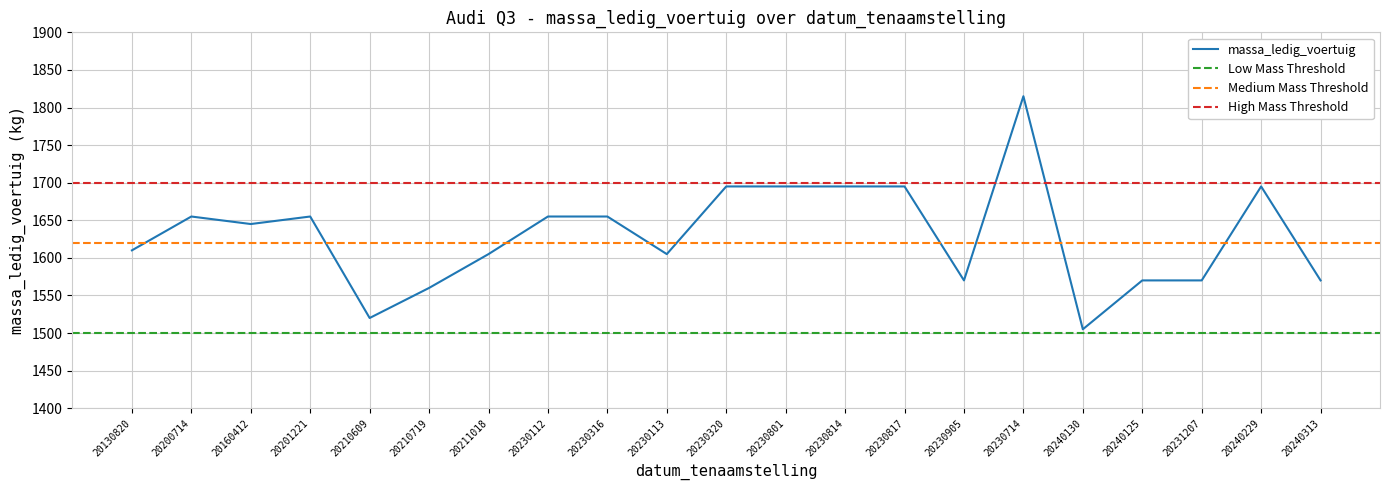

Rank the categories by value from highest to lowest.

20230714, 20230320, 20230801, 20230814, 20230817, 20240229, 20200714, 20201221, 20230112, 20230316, 20160412, 20130820, 20211018, 20230113, 20230905, 20240125, 20231207, 20240313, 20210719, 20210609, 20240130